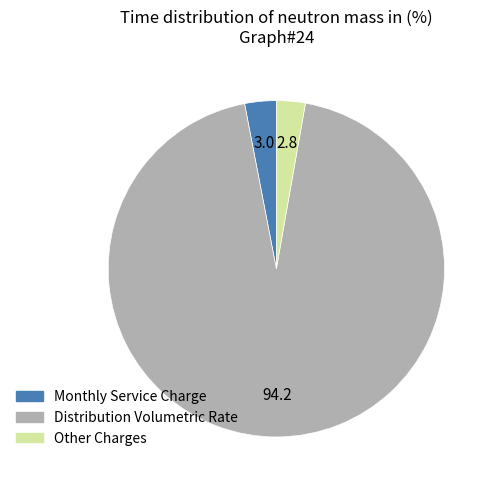

Is there any slice that represents more than half of the pie?

Yes